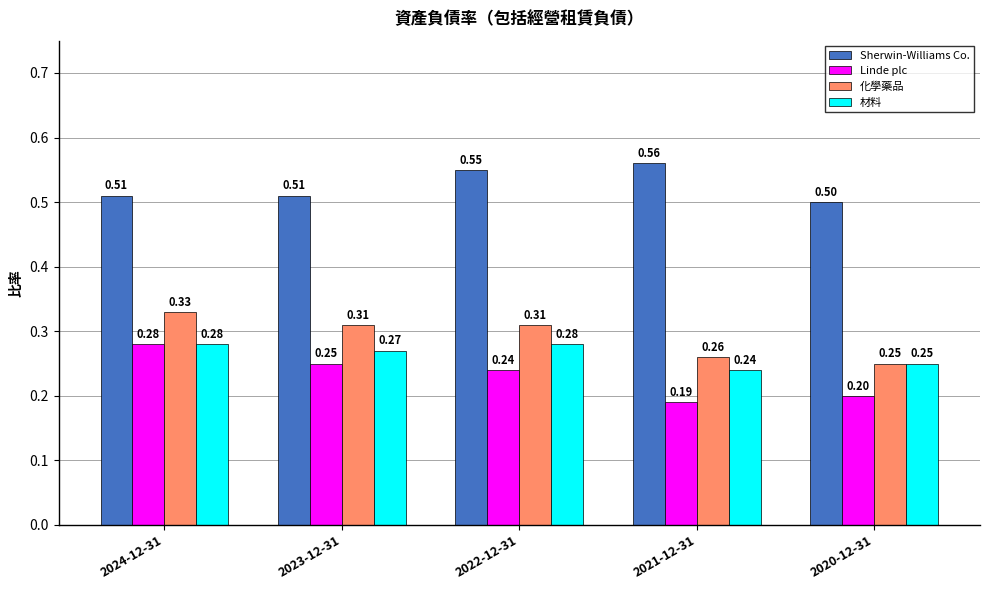

What position from the left is 2023-12-31?

2